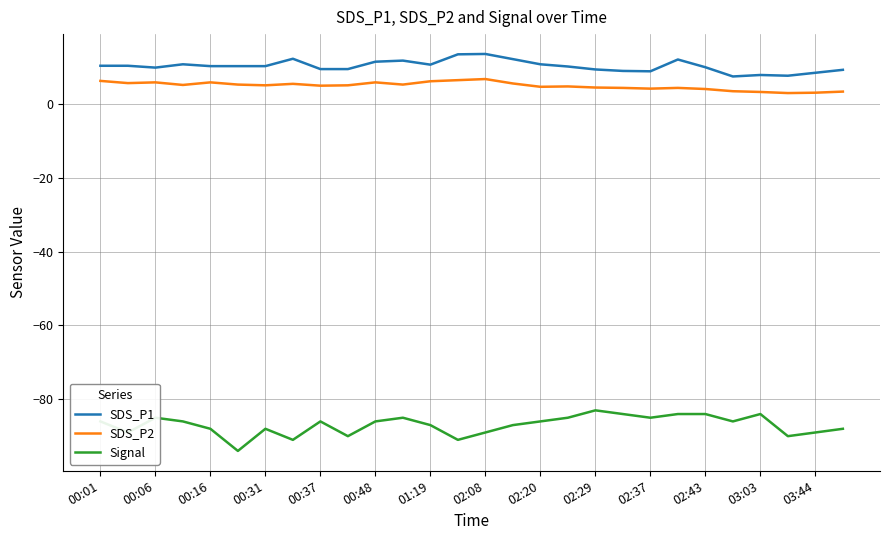

What is the minimum value shown in the chart?

-94.0